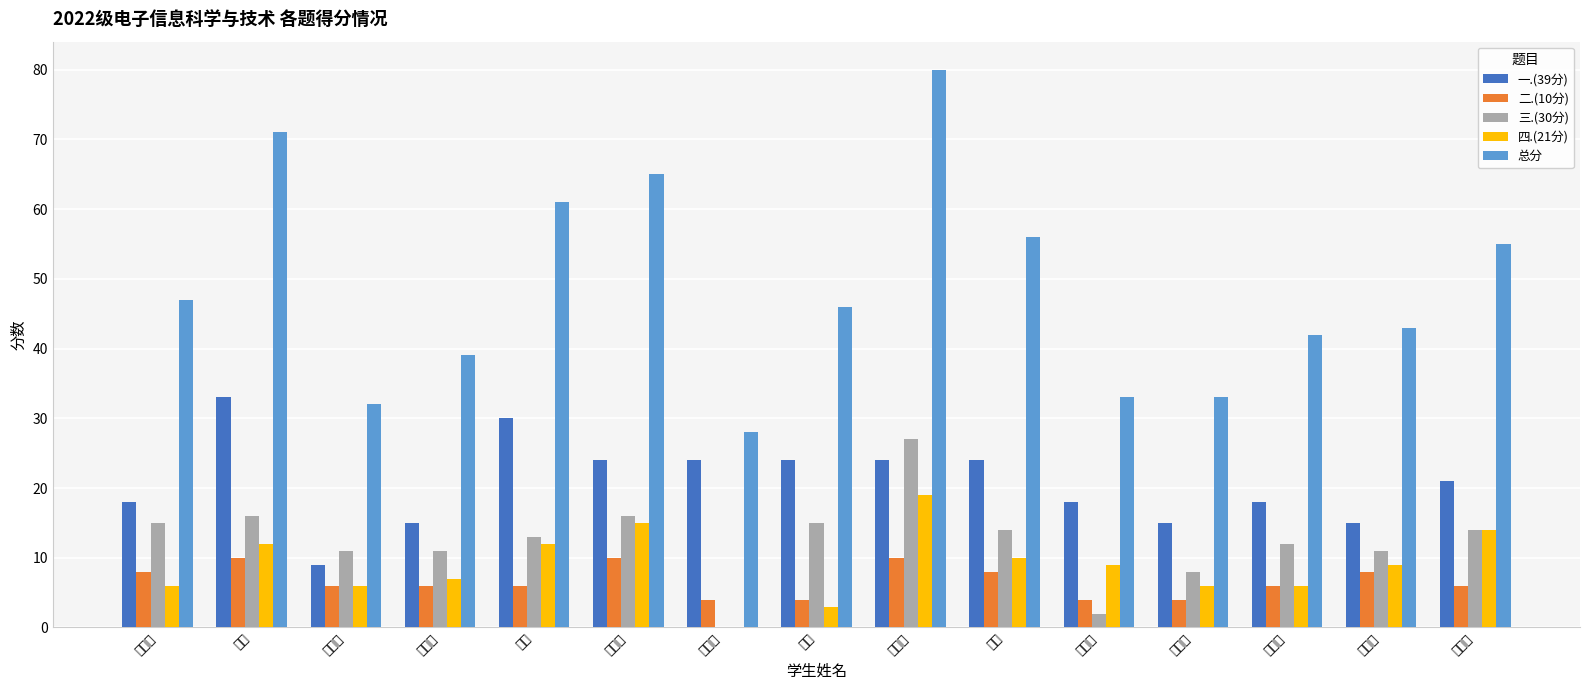

How many distinct data groups are displayed?

5